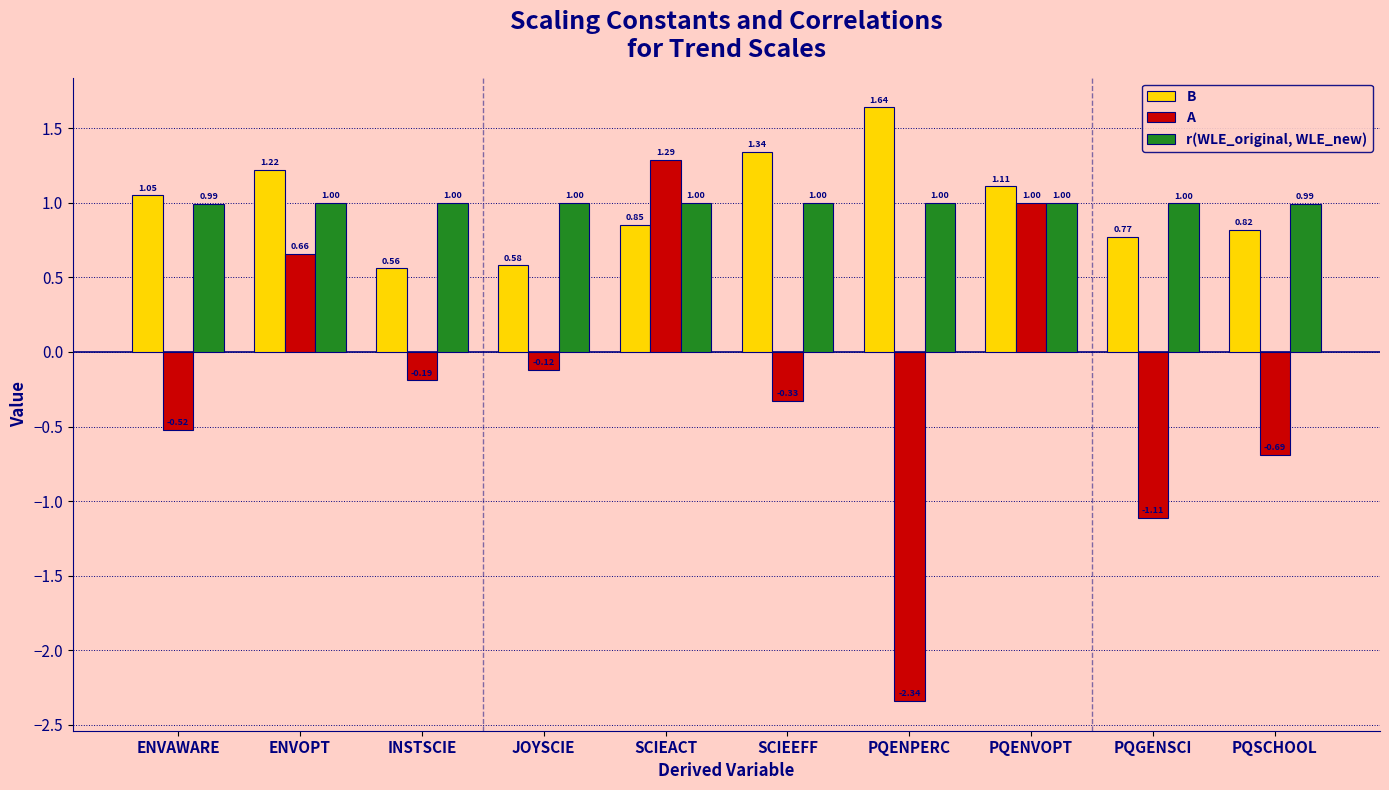

Which category has the lowest value across all series?

PQENPERC